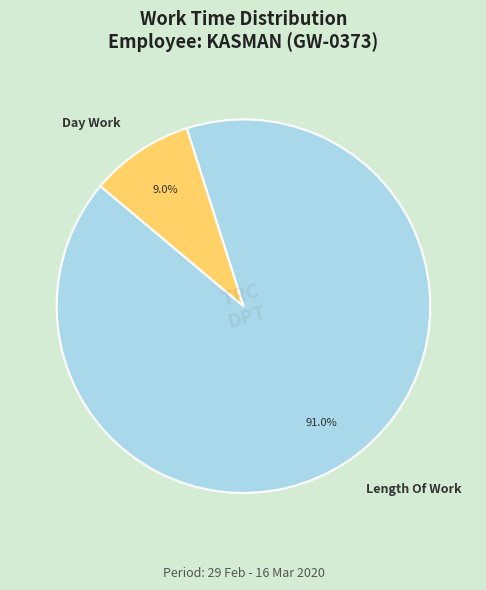

To the nearest percent, what is the difference between the largest and smallest slice percentages?

82%